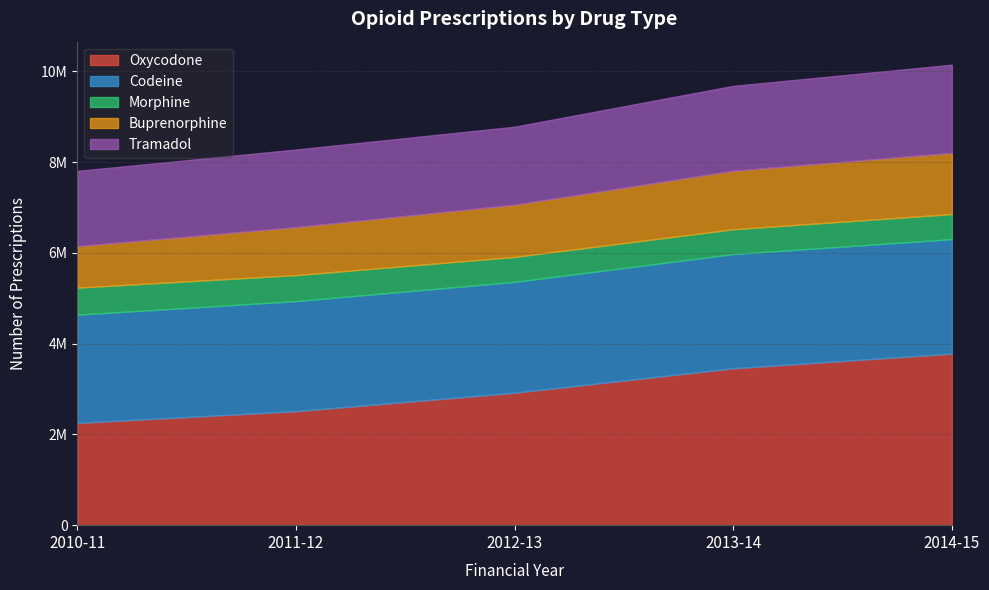

What is the difference between the highest and lowest values at 2014-15?

3227928